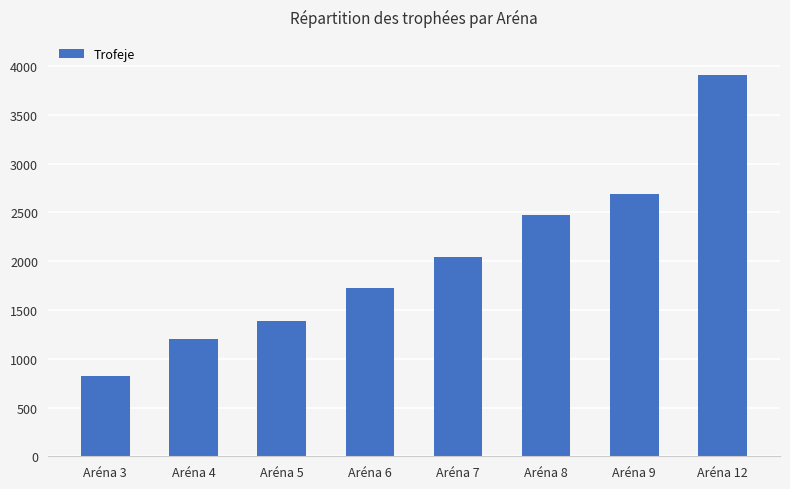

Which label corresponds to the smallest value in the chart?

Aréna 3